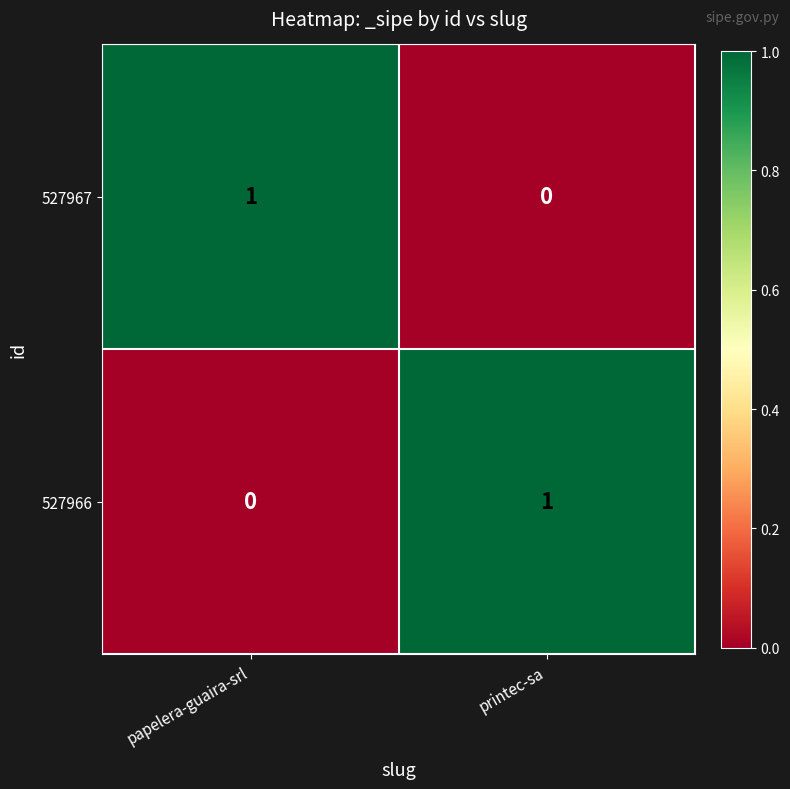

How many distinct data groups are displayed?

2